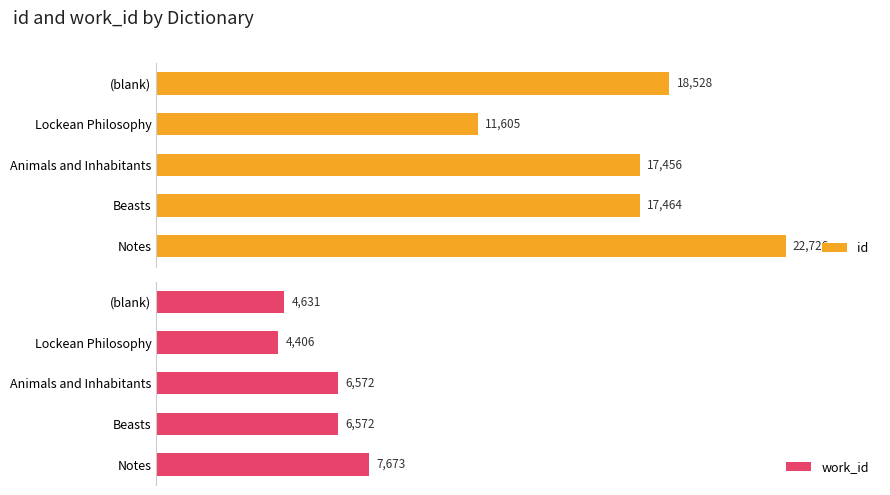

List the labels in order of id value, largest first.

Notes, (blank), Beasts, Animals and Inhabitants, Lockean Philosophy